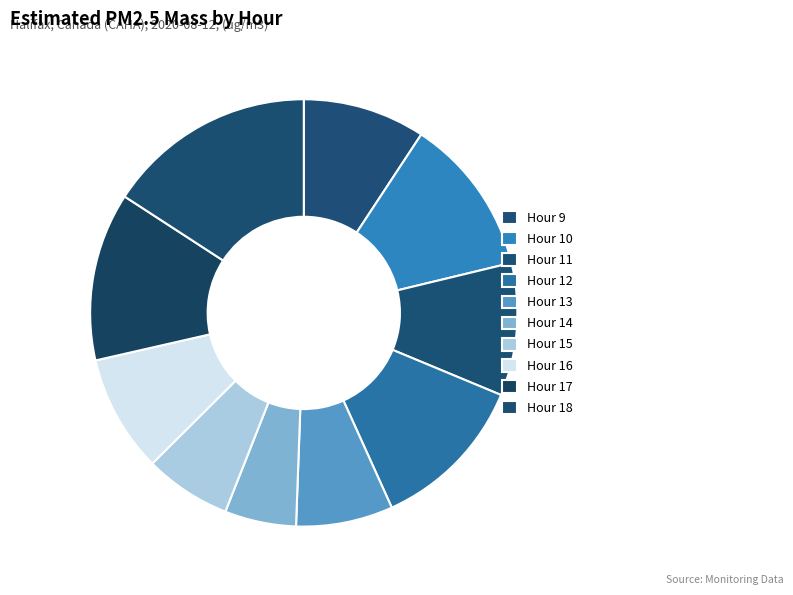

What is the change in value from Hour 15 to Hour 16?

+0.6